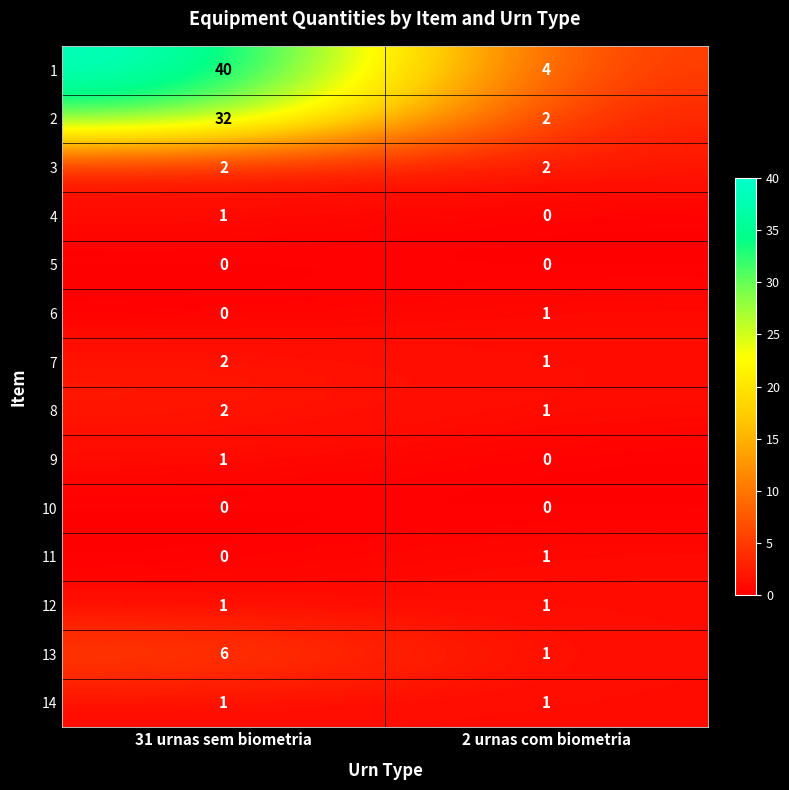

List the labels in order of 9 value, largest first.

31 urnas sem biometria, 2 urnas com biometria